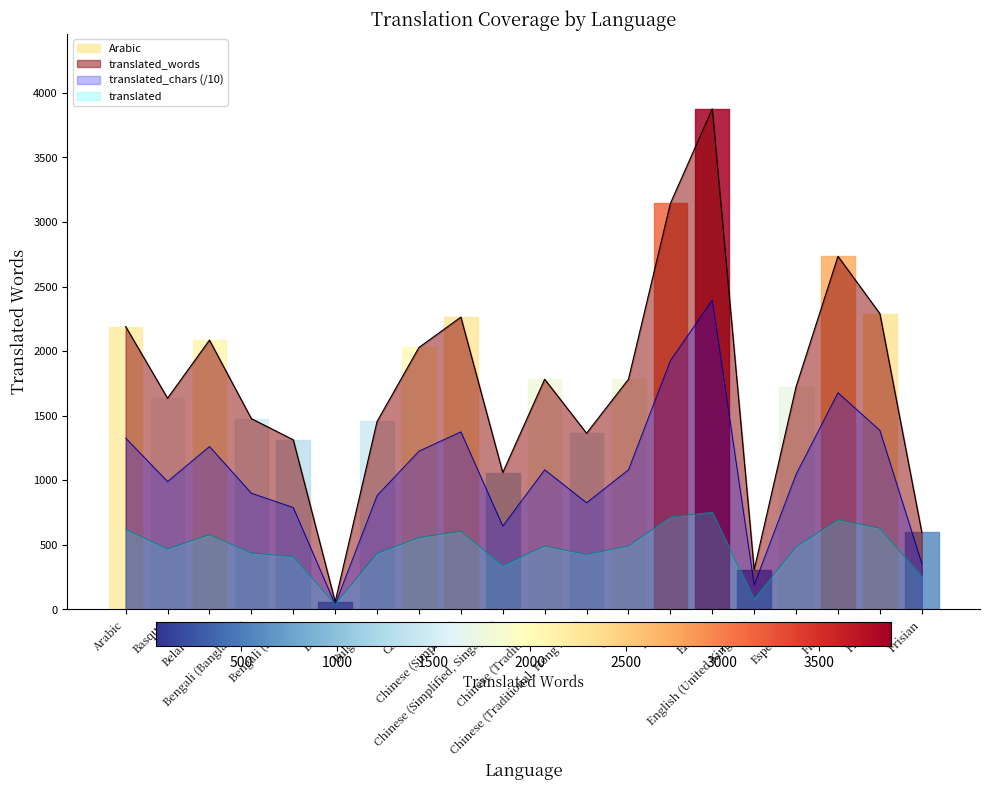

How many interior local peaks does the translated_words series have?

5